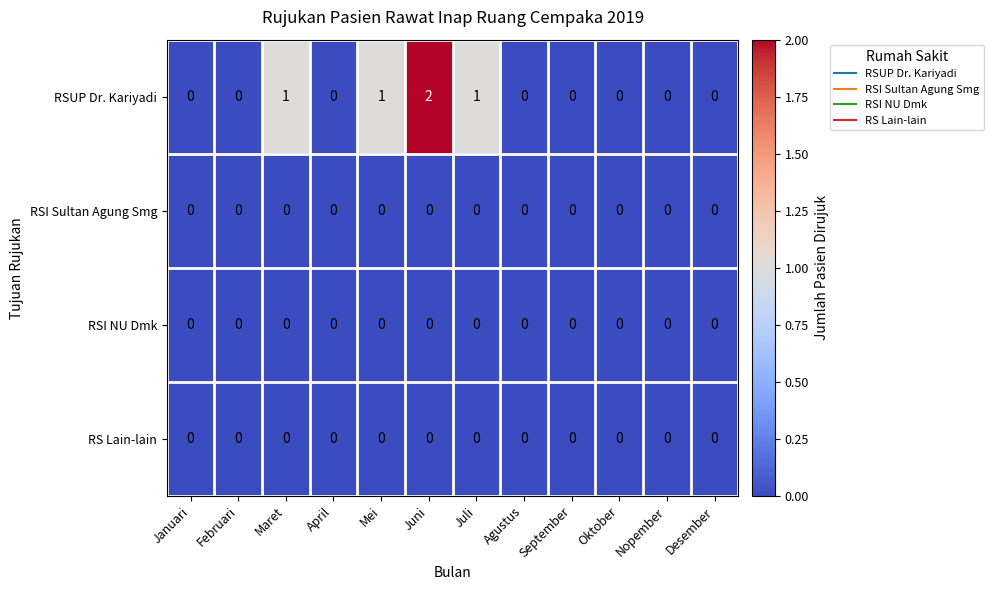

Which series has the widest spread of values?

RSUP Dr. Kariyadi